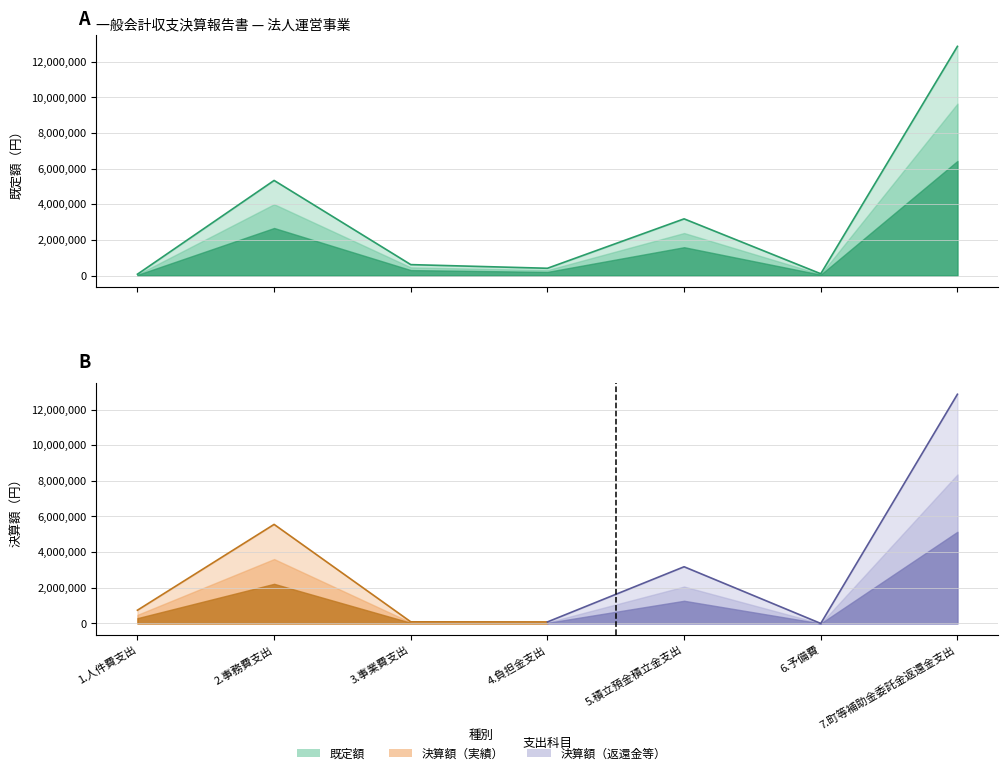

Is it true that the value at 4.負担金支出 is 408000?

True